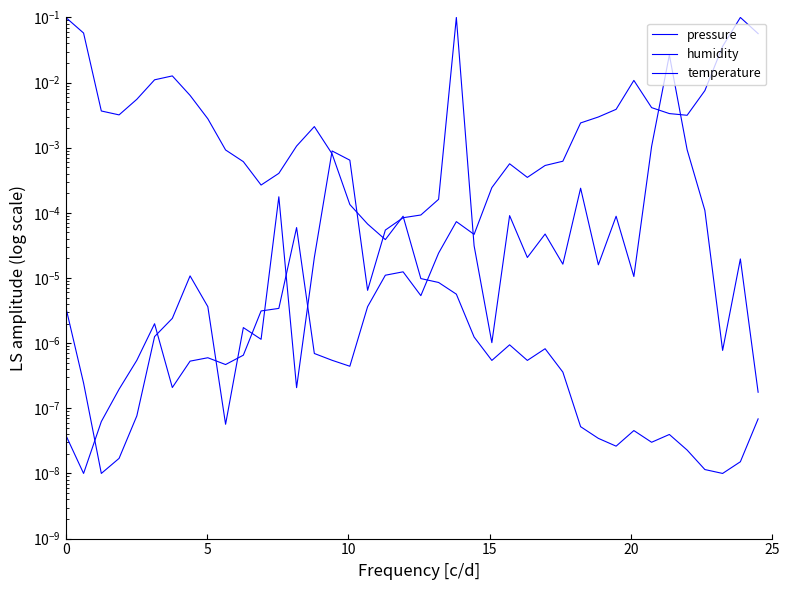

Reading right to left, what are all the values shown in this chart?

pressure: 0.0	0.0	0.0	0.0	0.0	0.0	0.0	0.0	0.0	0.0	0.0	0.0	0.0	0.0	0.0	0.0	0.0	0.1	0.0	0.0	0.0	0.0	0.0	0.0	0.0	0.0	0.0	0.0	0.0	0.0	0.0	0.0	0.0	0.0	0.0	0.0	0.0	0.0	0.0	0.0
humidity: 0.1	0.1	0.0	0.0	0.0	0.0	0.0	0.0	0.0	0.0	0.0	0.0	0.0	0.0	0.0	0.0	0.0	0.0	0.0	0.0	0.0	0.0	0.0	0.0	0.0	0.0	0.0	0.0	0.0	0.0	0.0	0.0	0.0	0.0	0.0	0.0	0.0	0.0	0.0	0.0
temperature: 0.0	0.0	0.0	0.0	0.0	0.0	0.0	0.0	0.0	0.0	0.0	0.0	0.0	0.0	0.0	0.0	0.0	0.0	0.0	0.0	0.0	0.0	0.0	0.0	0.0	0.0	0.0	0.0	0.0	0.0	0.0	0.0	0.0	0.0	0.0	0.0	0.0	0.0	0.1	0.1